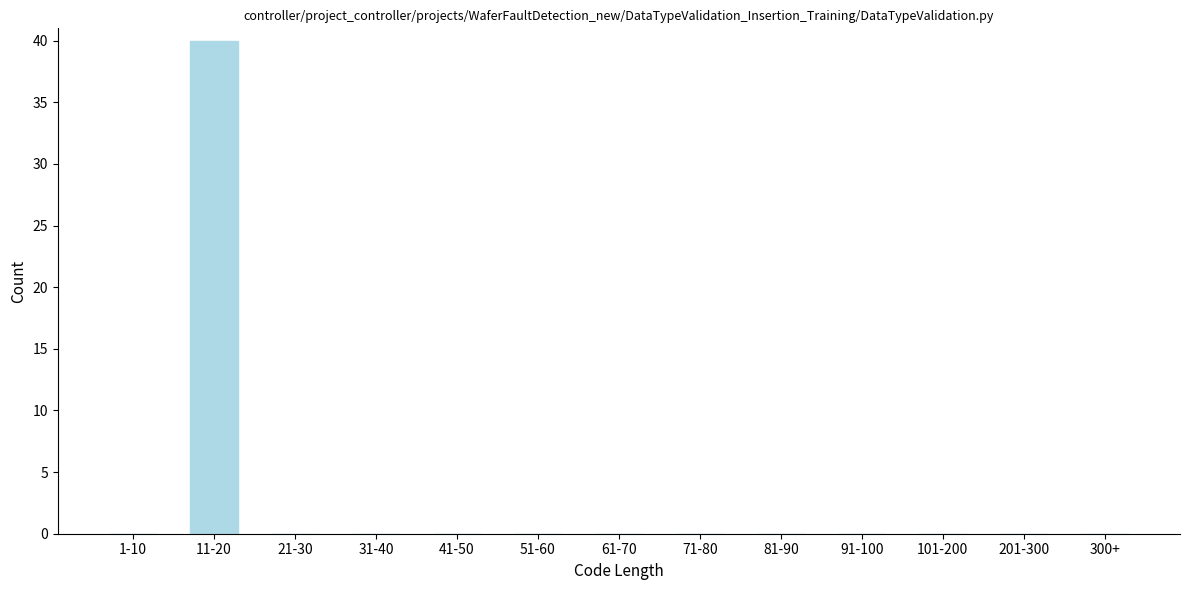

Reading left to right, transcribe all the data shown in this chart.

1-10=0	11-20=40	21-30=0	31-40=0	41-50=0	51-60=0	61-70=0	71-80=0	81-90=0	91-100=0	101-200=0	201-300=0	300+=0